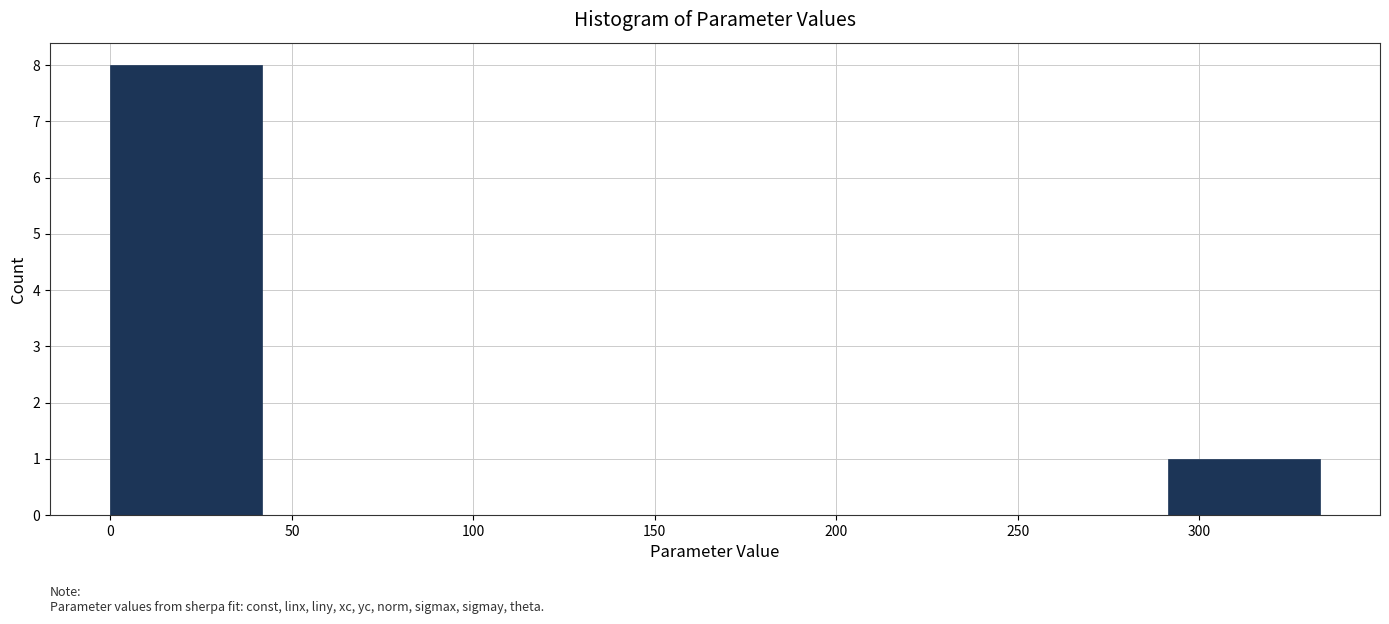

Over which range of the x-axis is the bar tallest?

0 to 40